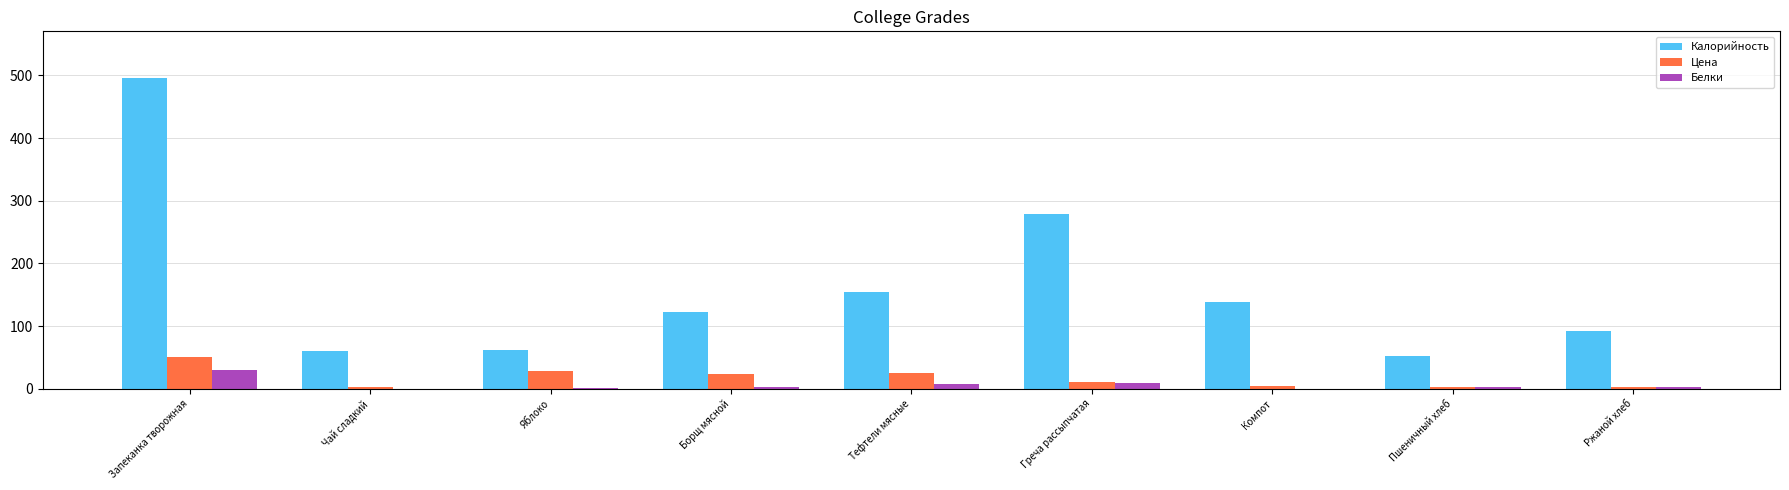

What is the greatest value displayed?

496.0